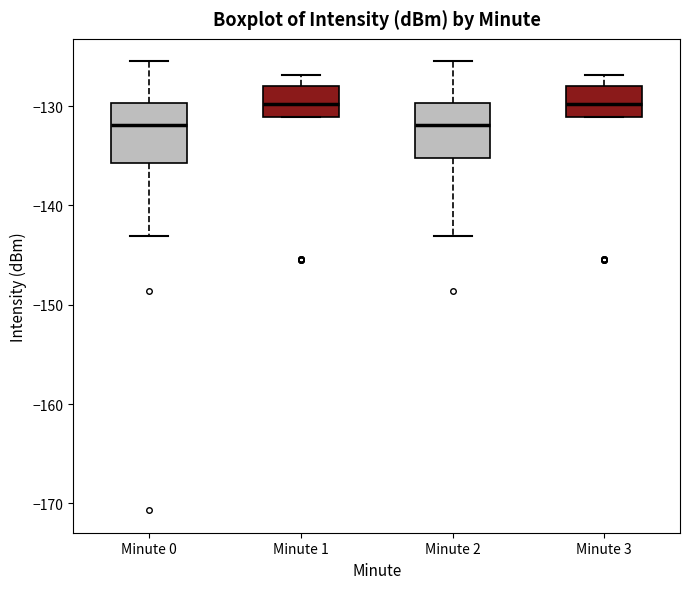

Reading left to right, read every box against the y-axis: the position of its median line, the range the box covers, and the ends of its whiskers. The values are not printed on the chart, so give them approximately, as read against the axis.

Minute 0: median -132, box -136 to -130, whiskers -143 to -125
Minute 1: median -130, box -131 to -128, whiskers -131 to -127
Minute 2: median -132, box -135 to -130, whiskers -143 to -125
Minute 3: median -130, box -131 to -128, whiskers -131 to -127